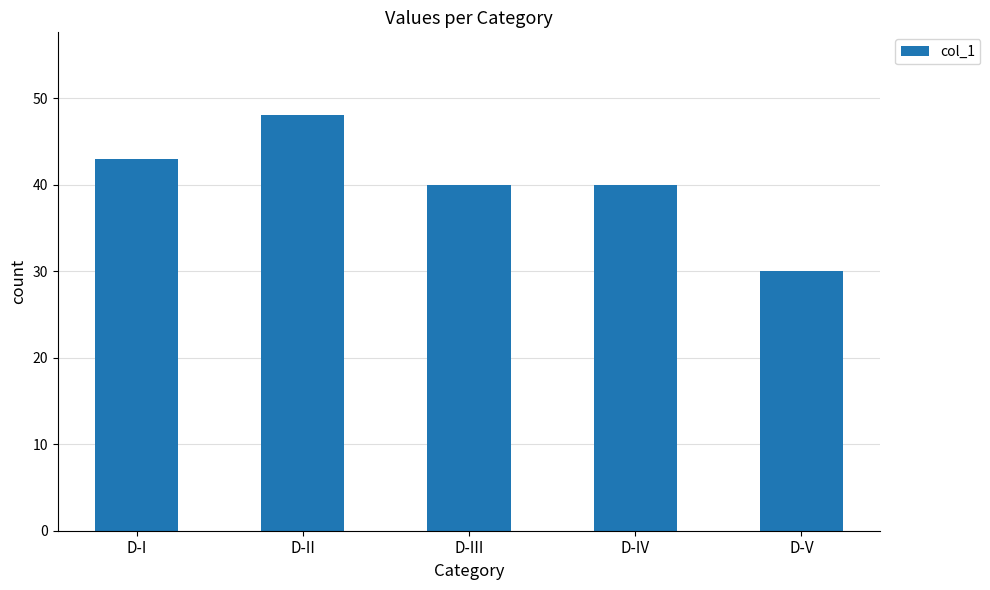

What is the label of the 4th bar from the left?

D-IV